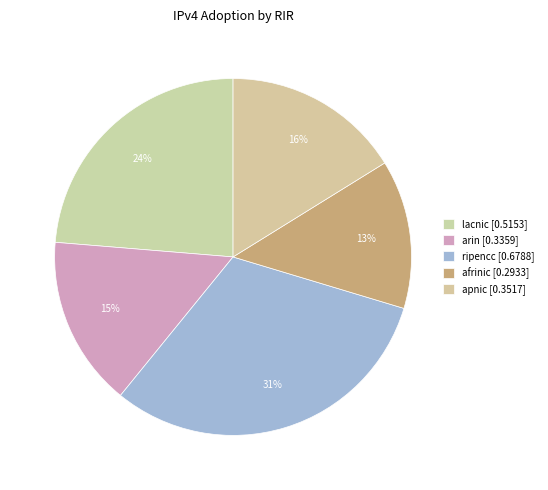

Count the number of slices in the pie.

5